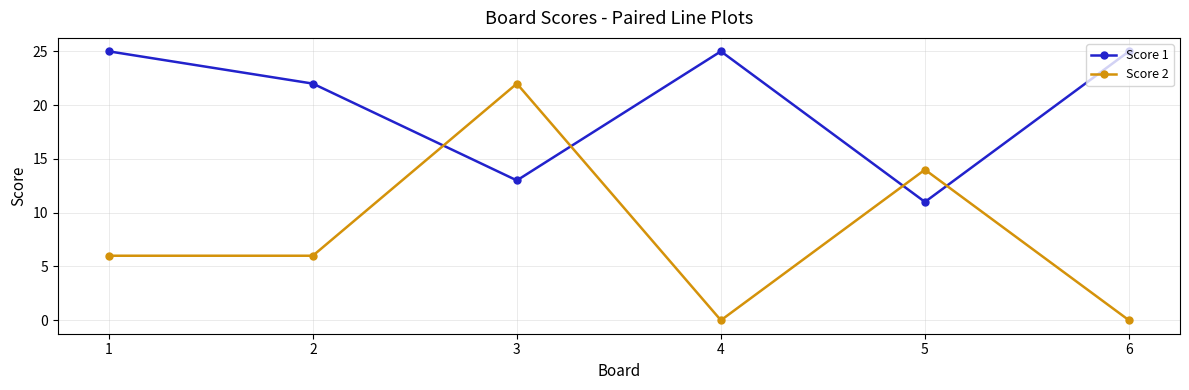

What is the sum of the Score 1 values at 1 and 5?

36